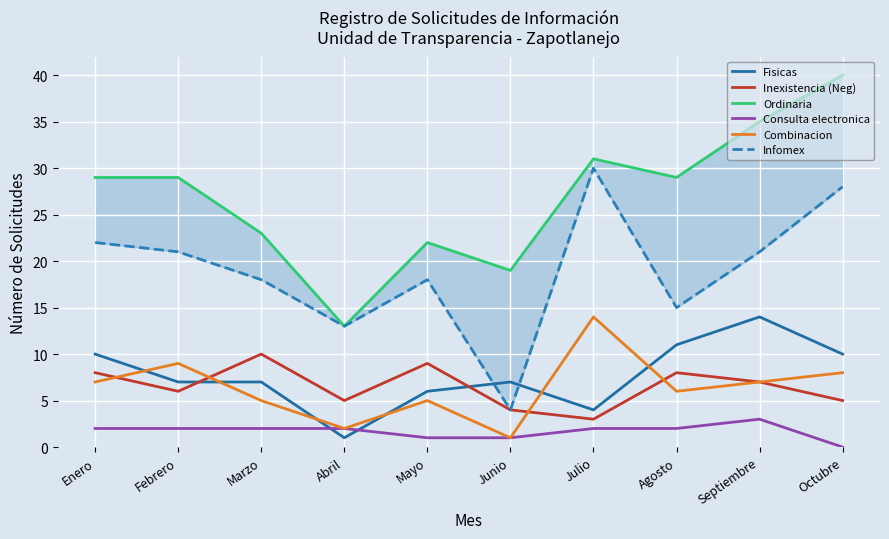

What is the label of the 10th point from the left?

Octubre